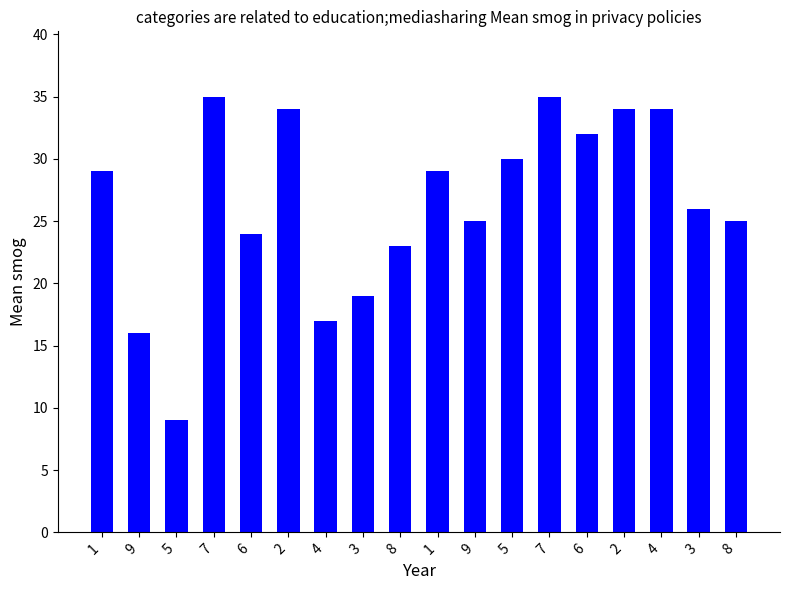

The value at 6 is 24. True or false?

True